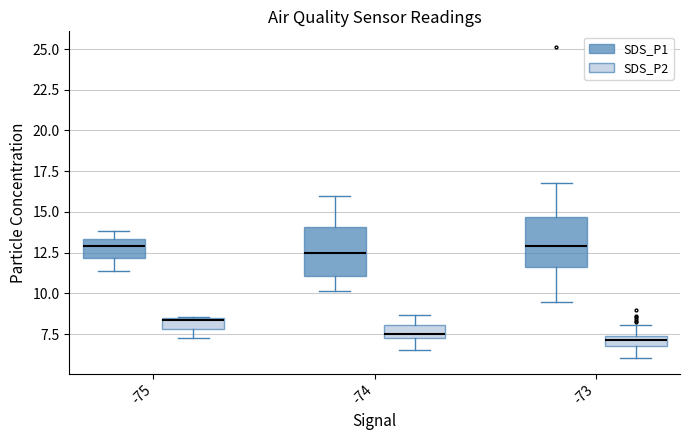

Where is the lower edge of the box for -75 (SDS_P1) on the y-axis? The values are not printed on the chart, so give them approximately, as read against the axis.

12.0